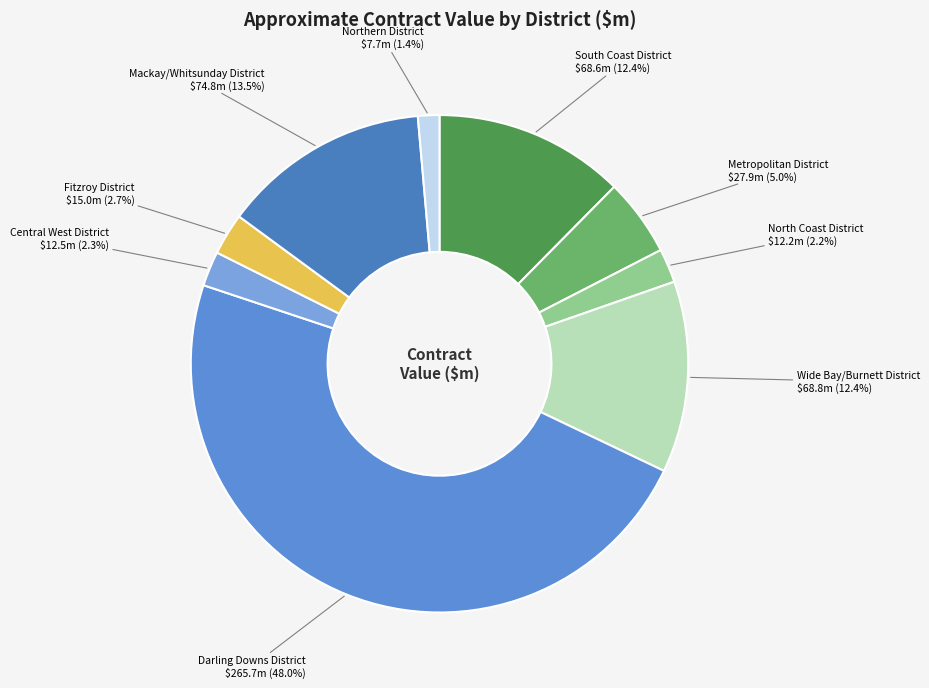

To the nearest percent, what percentage of the pie is Northern District?

1%